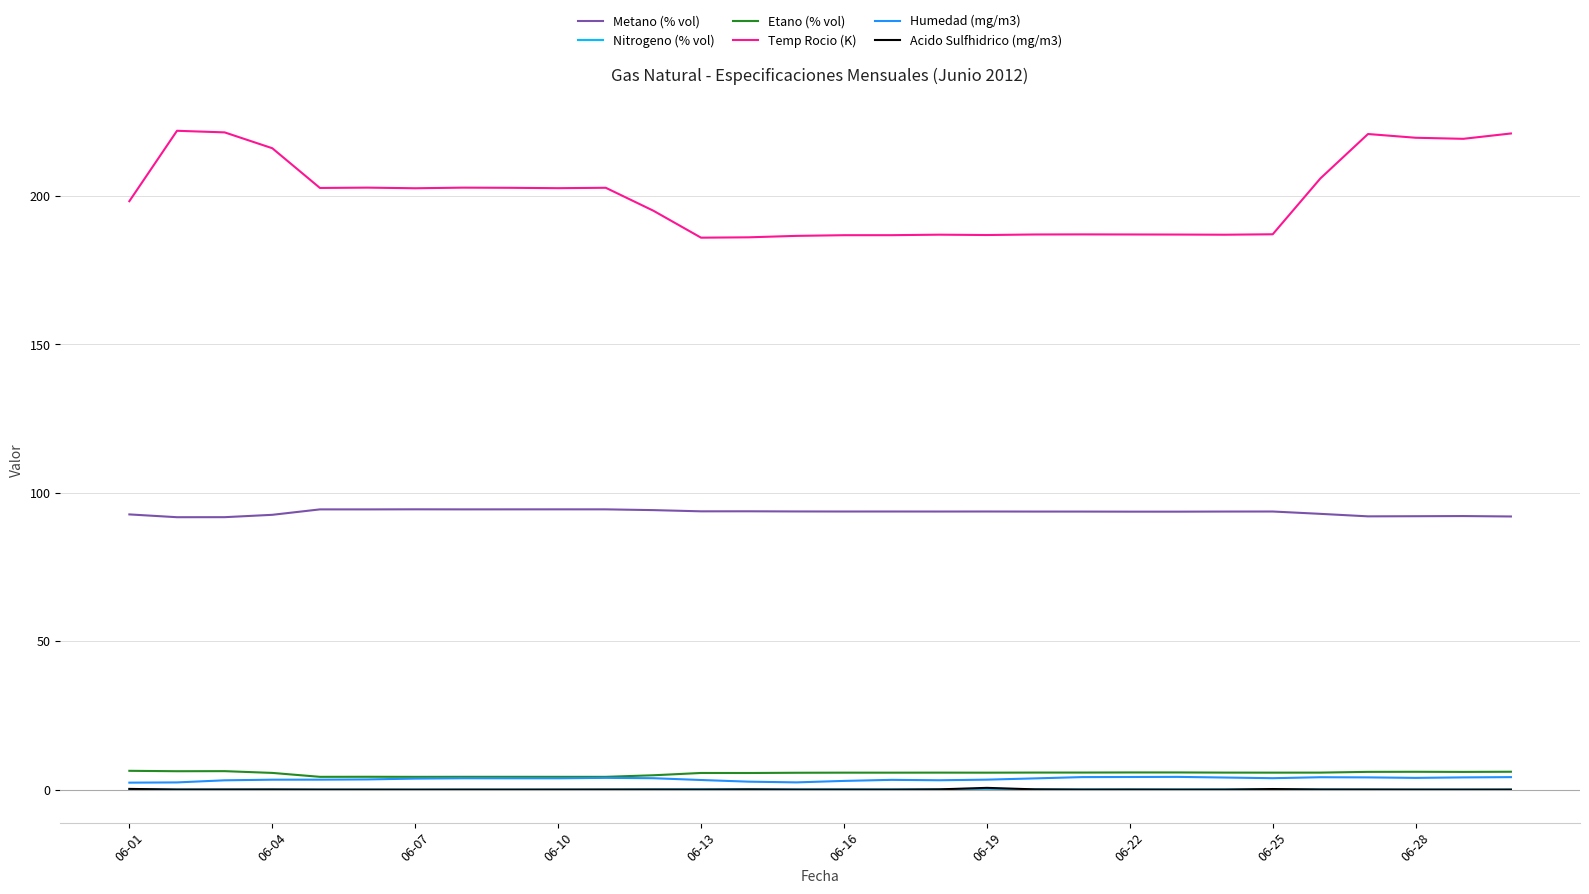

What is the lowest value of the Etano (% vol) series?

4.3